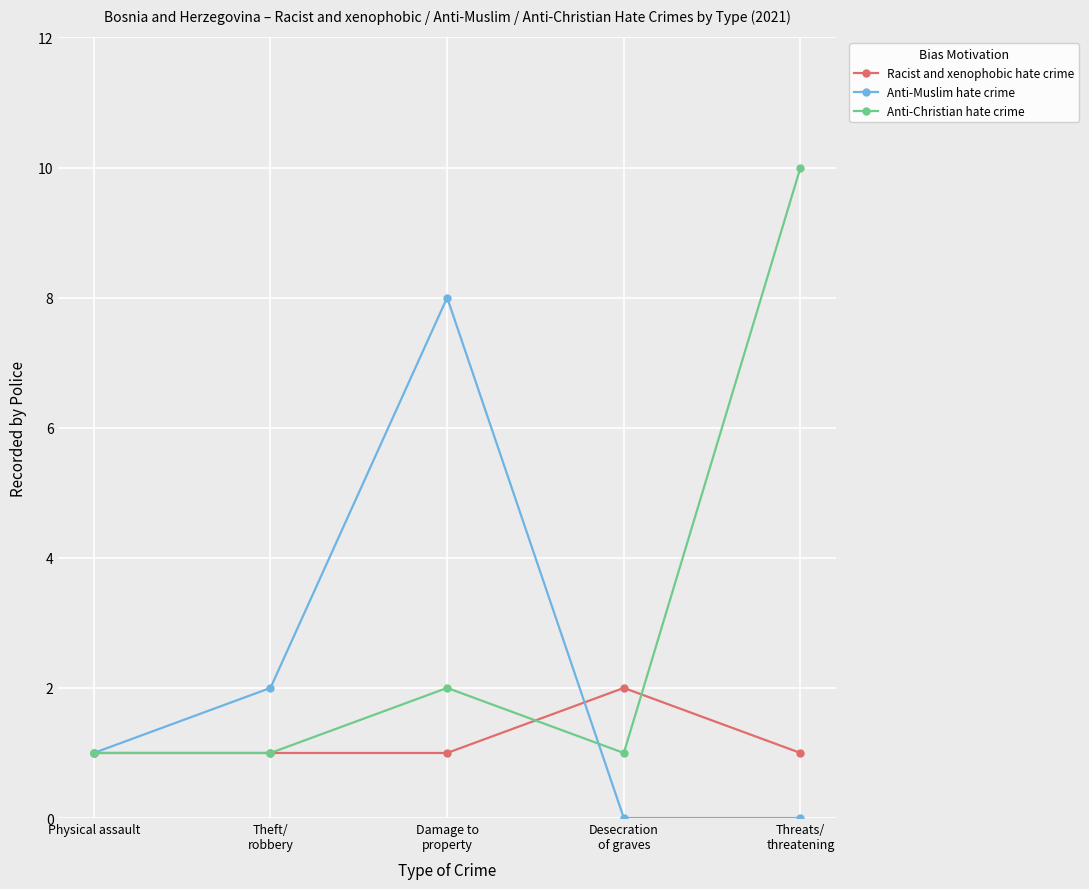

The value of Anti-Muslim hate crime at Threats/
threatening is -5. True or false?

False